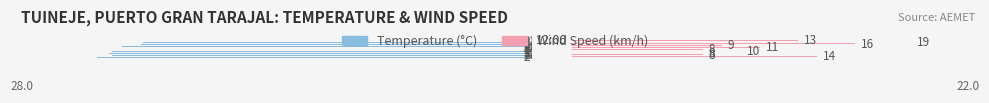

What is the difference between the second highest and minimum values in the Wind Speed (km/h) series?

8.0